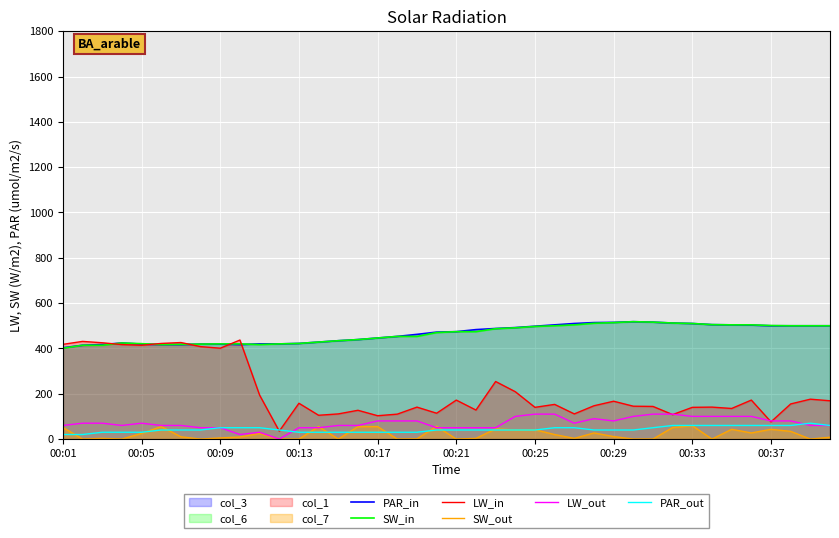

What is the total value across all series at 00:37?

1260.0